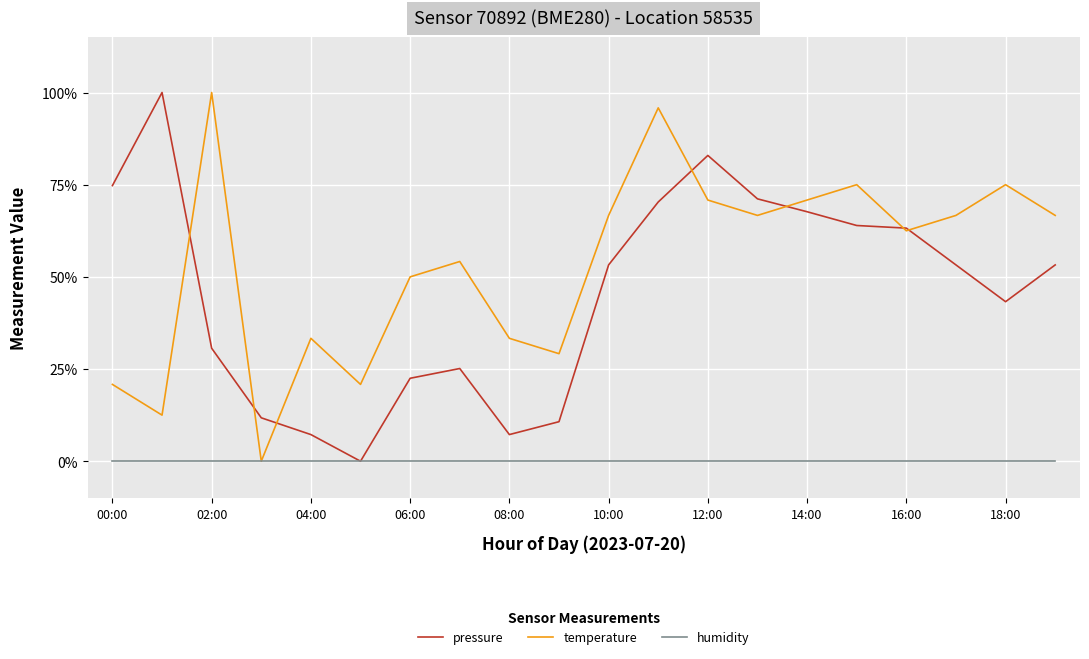

What are all the series names shown in the legend?

pressure, temperature, humidity